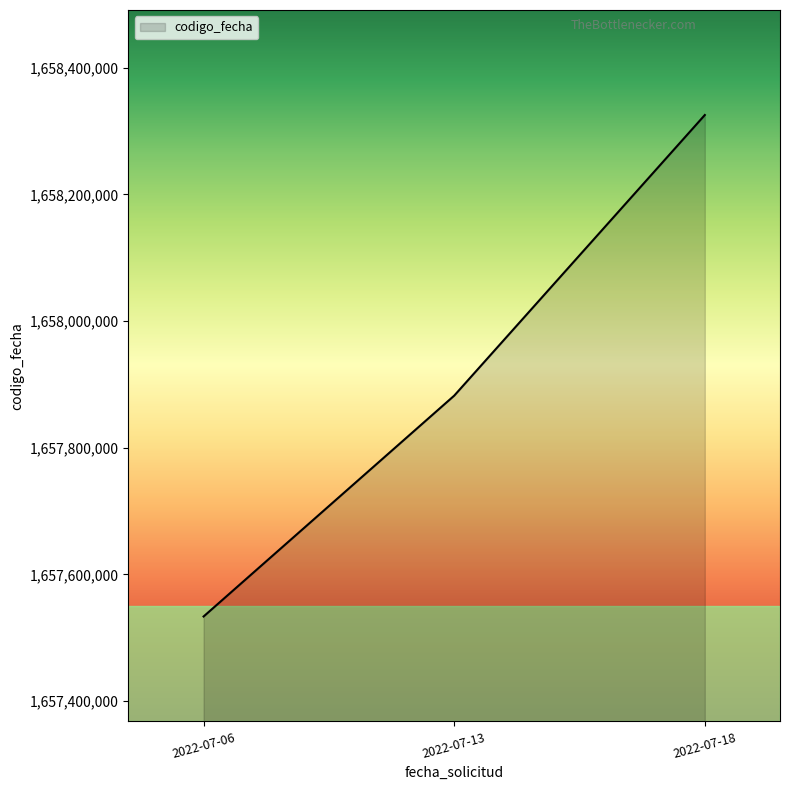

Which label corresponds to the smallest value in the chart?

2022-07-06